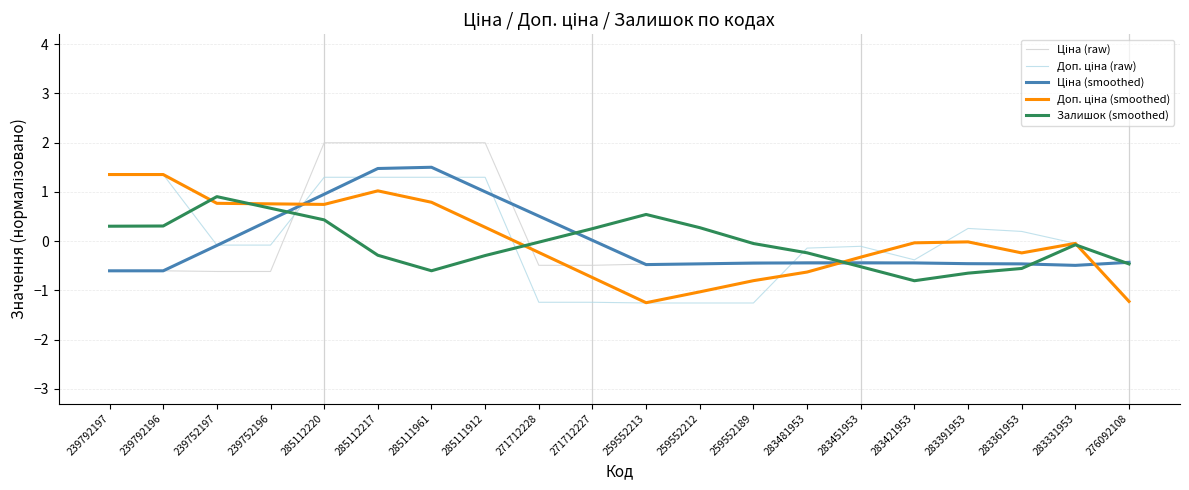

What position from the right is 285112220?

16